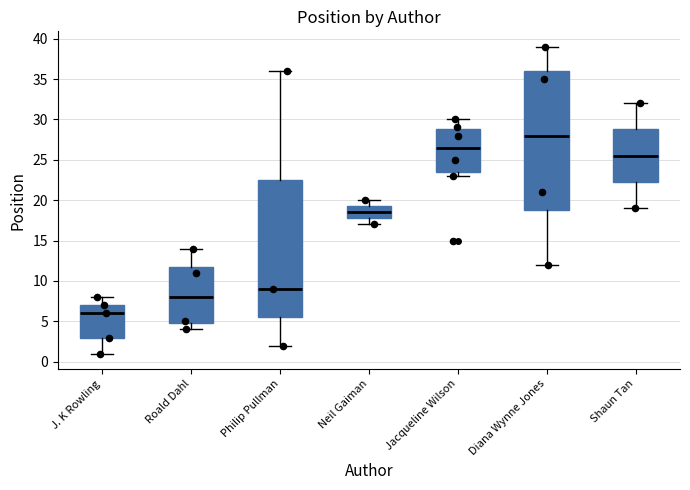

Which box's median line is the highest?

Diana Wynne Jones